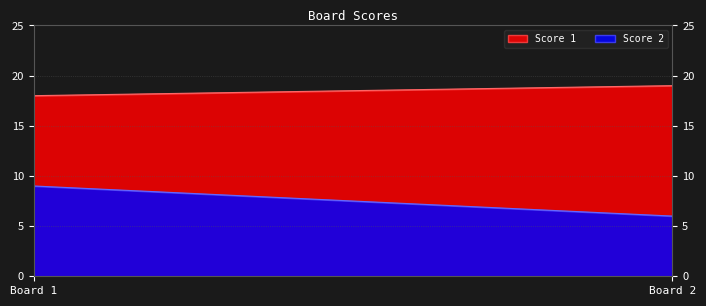

At which label does Score 1 reach its peak?

Board 2